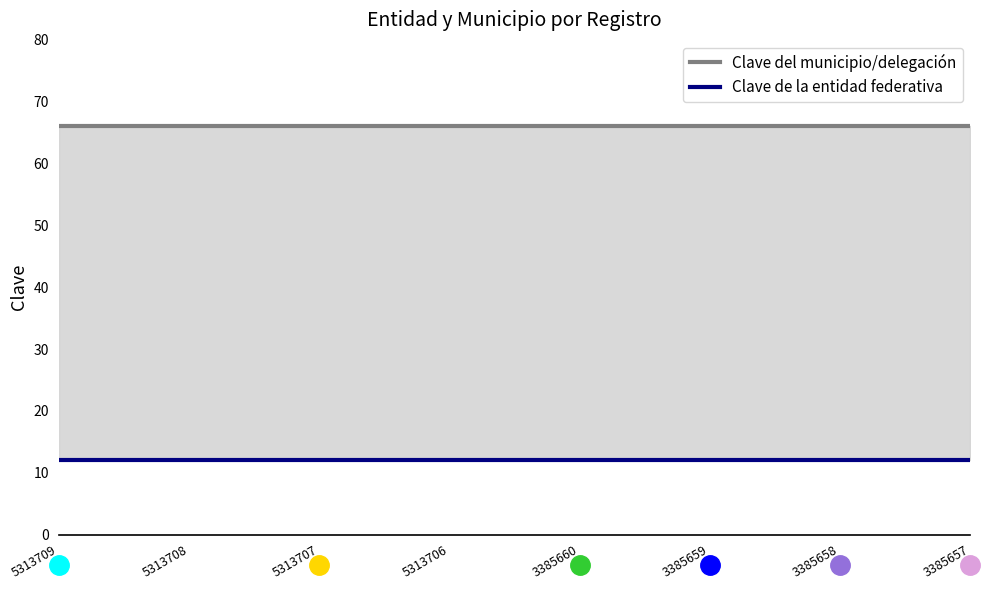

Between 5313706 and 3385659, which is larger?

5313706